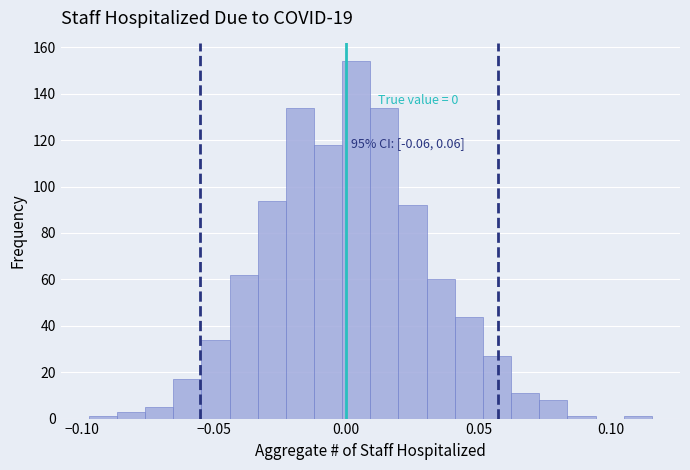

Read against the x-axis, roughly where is the centre of the tallest bar?

0.005